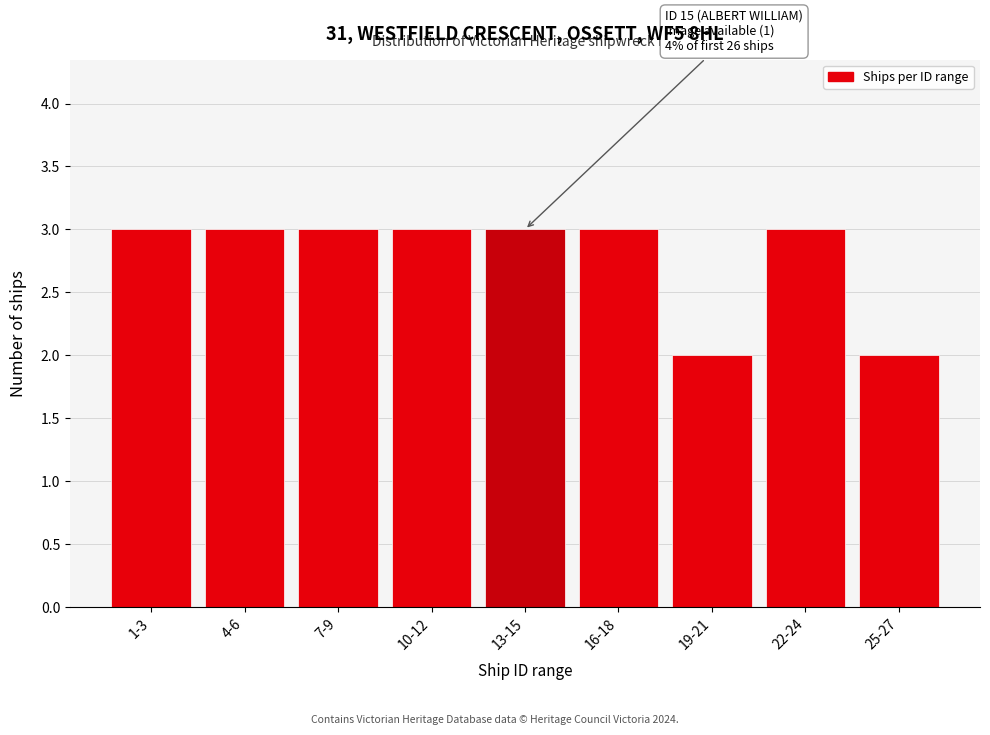

Reading right to left, transcribe all the data shown in this chart.

2	3	2	3	3	3	3	3	3